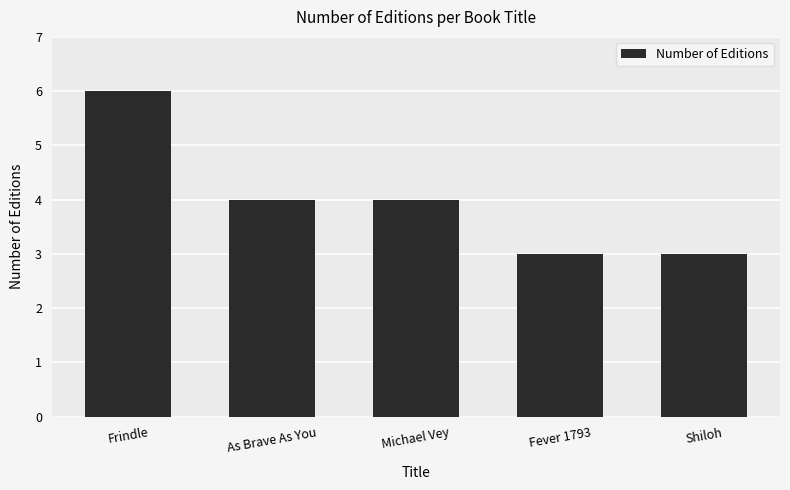

What is the ratio of the value at Frindle to the value at Shiloh?

2.0